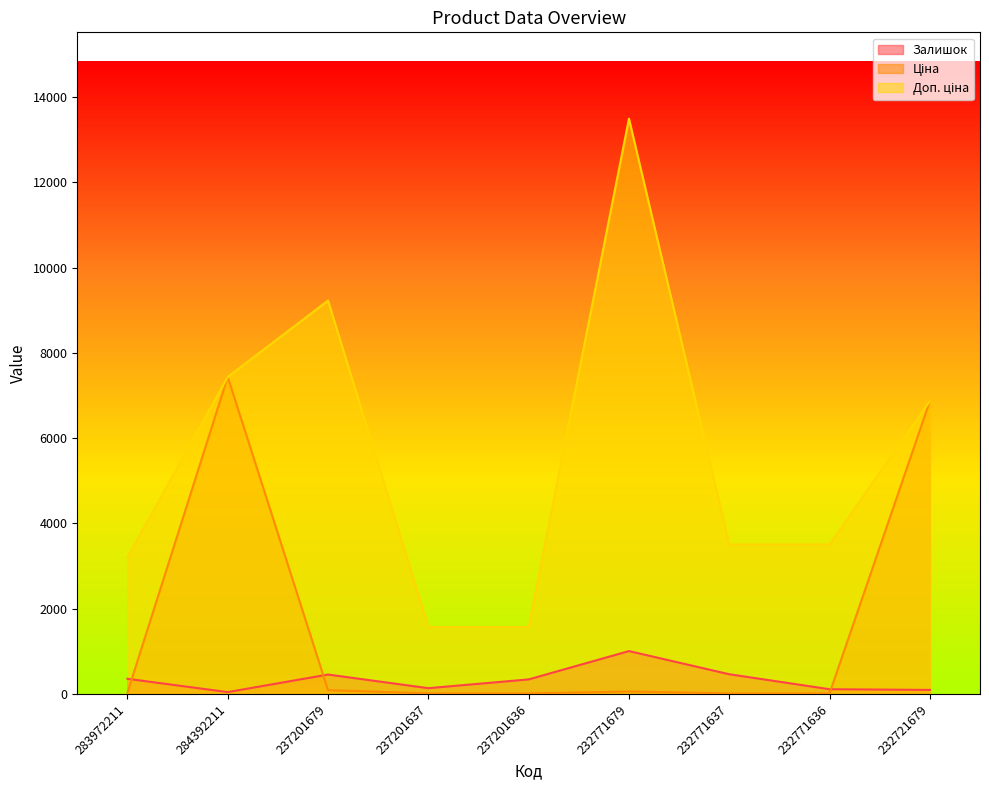

What are all the series names shown in the legend?

Залишок, Ціна, Доп. ціна